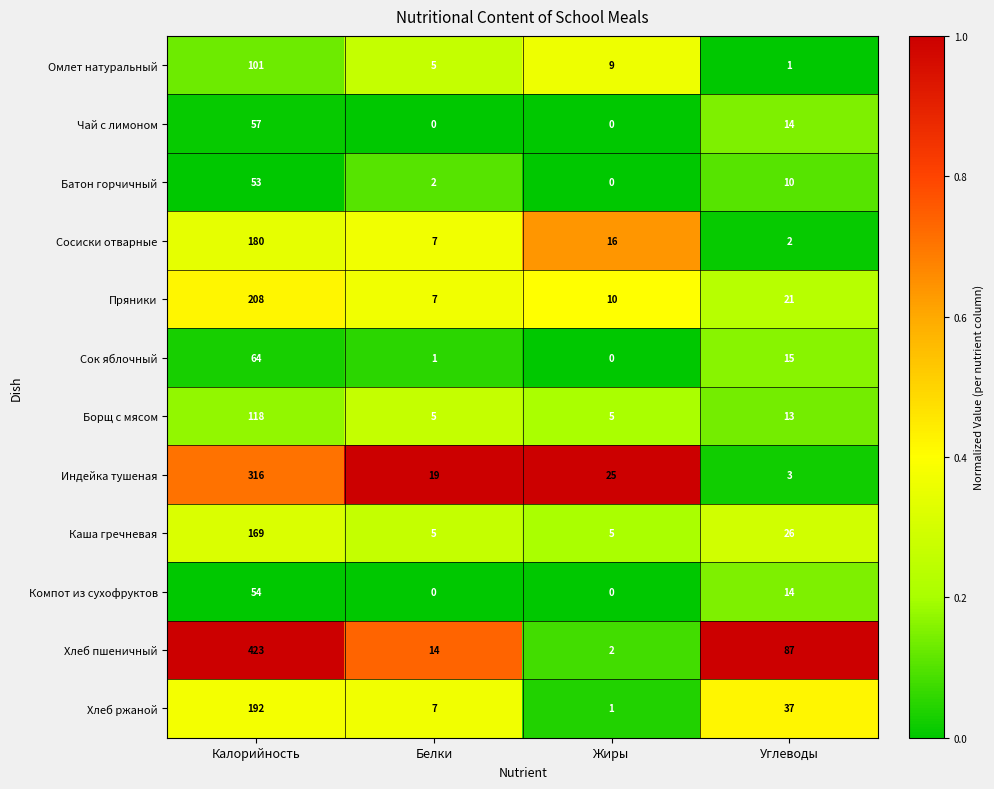

Is it true that Сок яблочный equals 30 at Жиры?

False